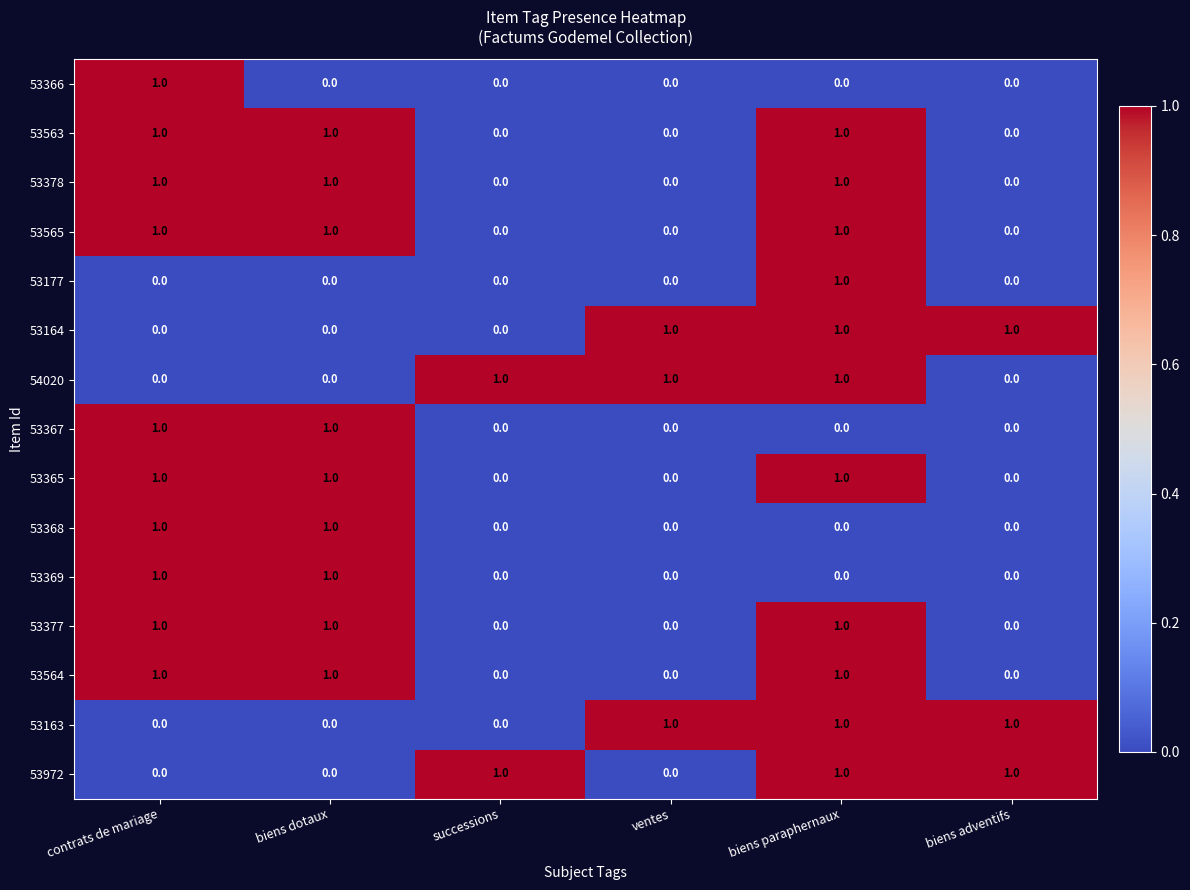

Count the 53563 values in the range 0 to 1.

6